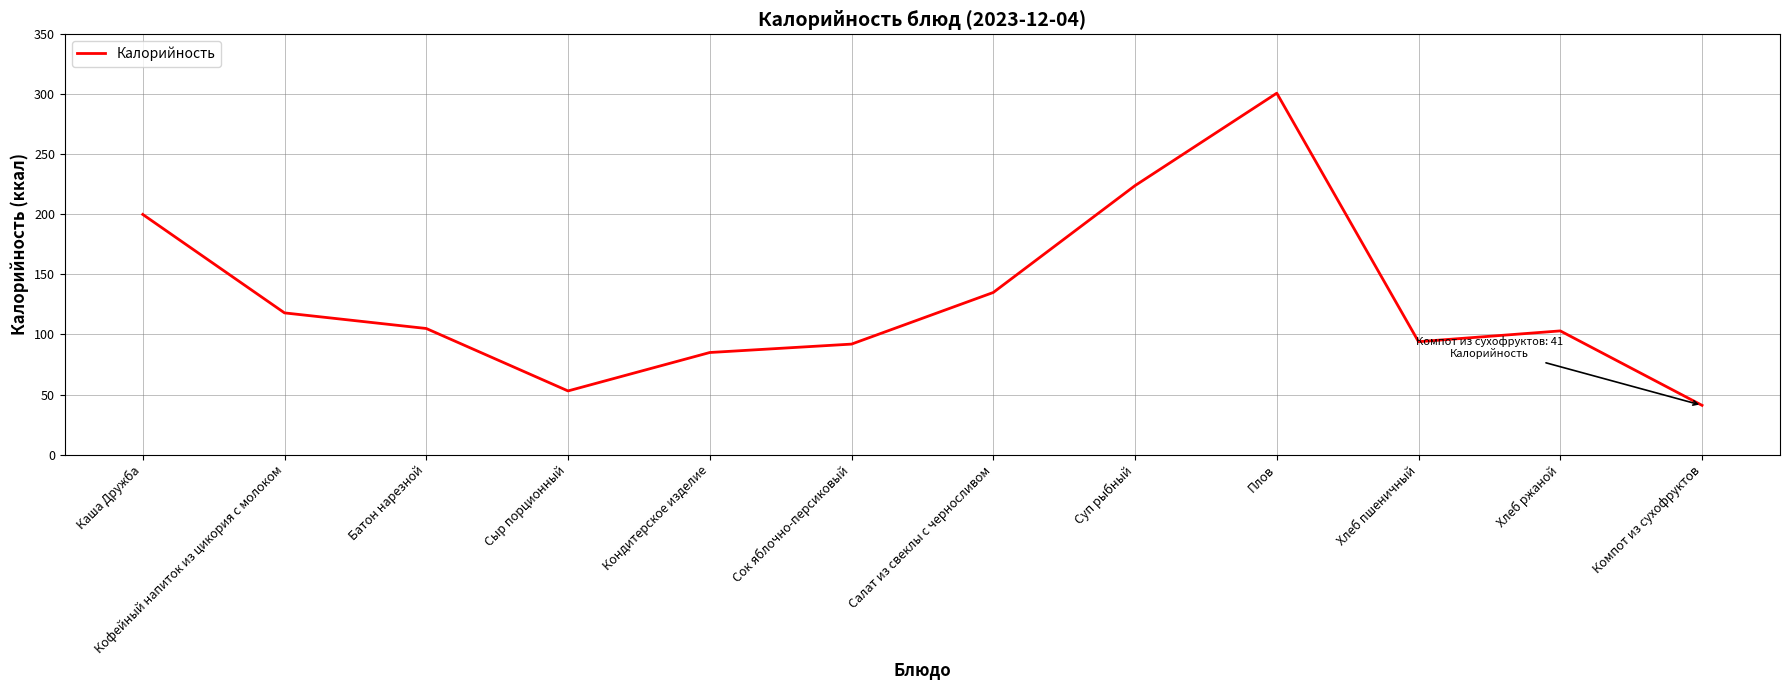

True or false: the data shows 317 at Каша Дружба.

False